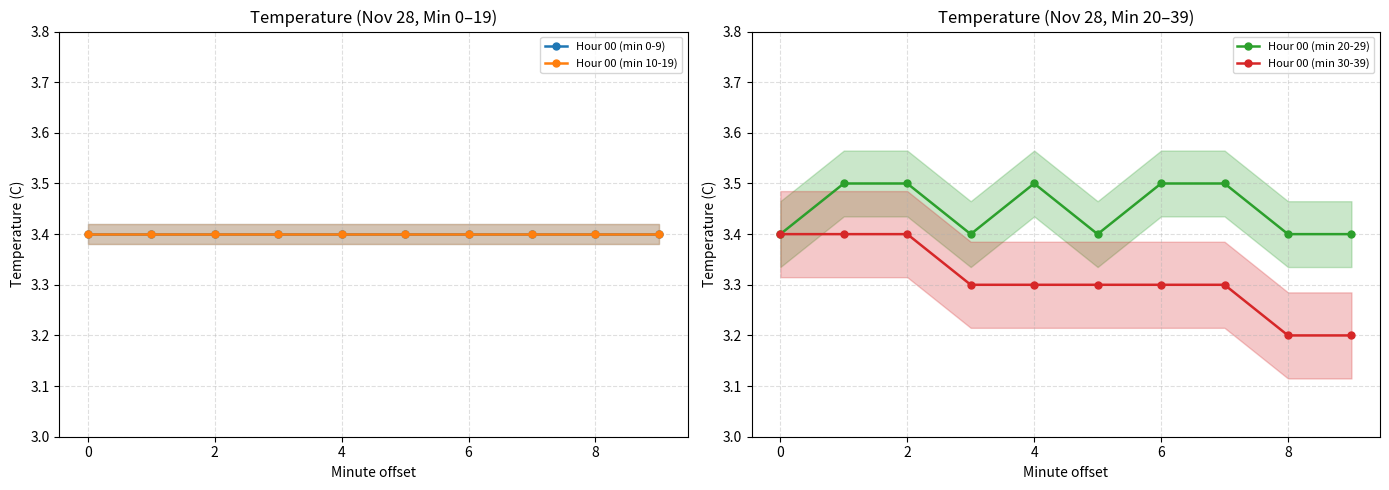

Does the chart display data point markers on the line(s)?

Yes